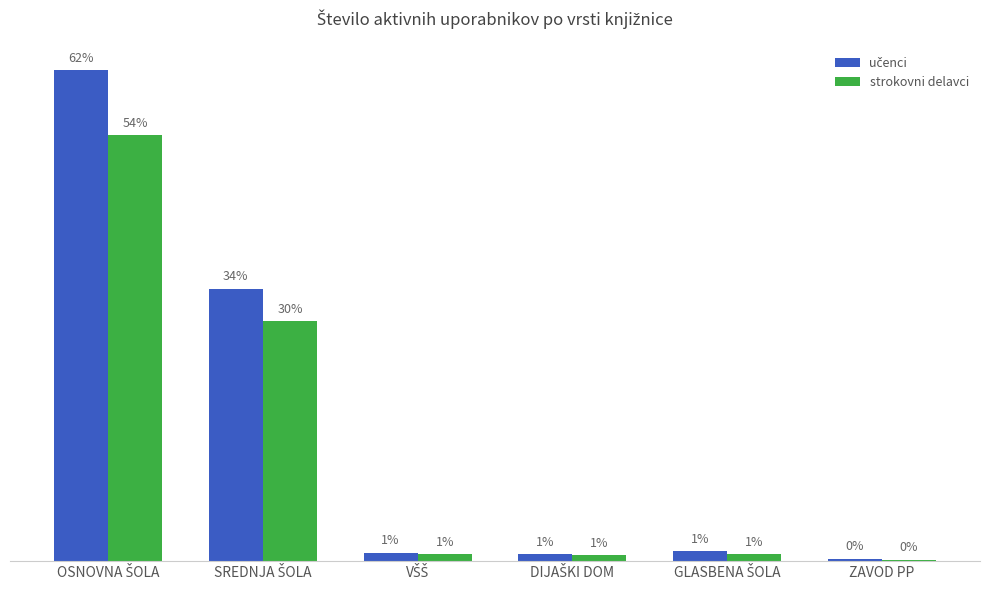

Are the bars grouped side by side (vs. stacked)?

Yes